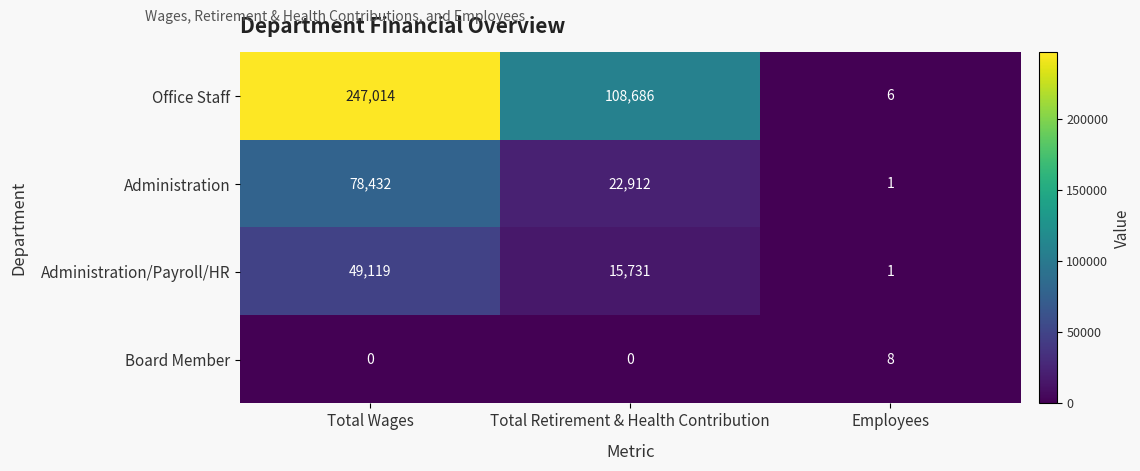

How many values in Board Member are above zero?

1